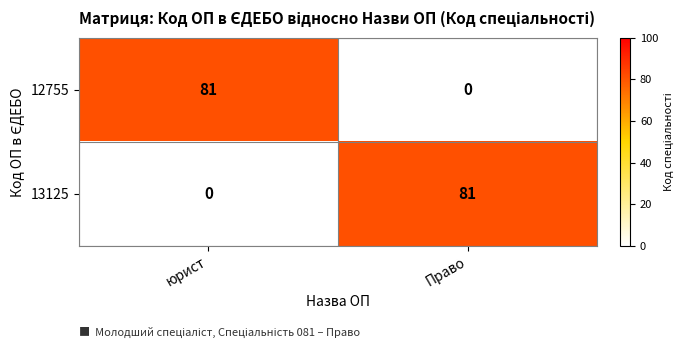

Reading right to left, extract all data points from this chart.

12755: 0	81
13125: 81	0